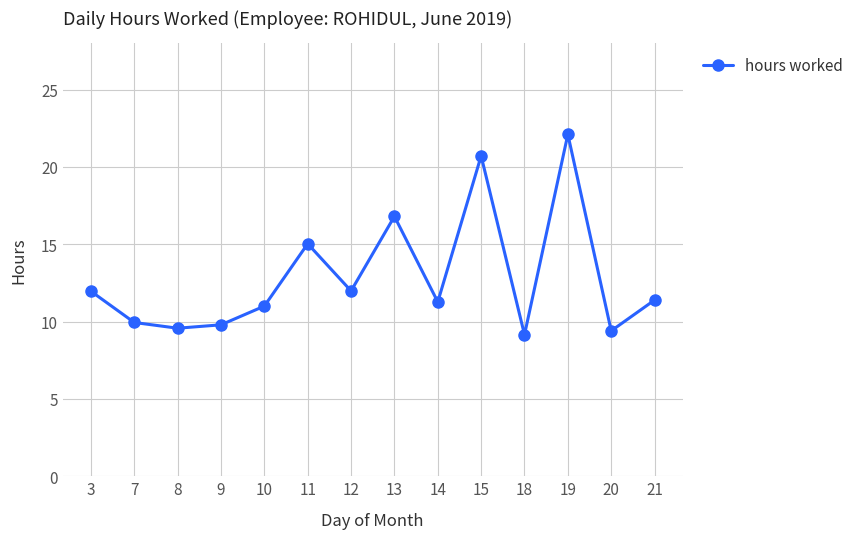

What is the value of the 4th point from the left?

9.8